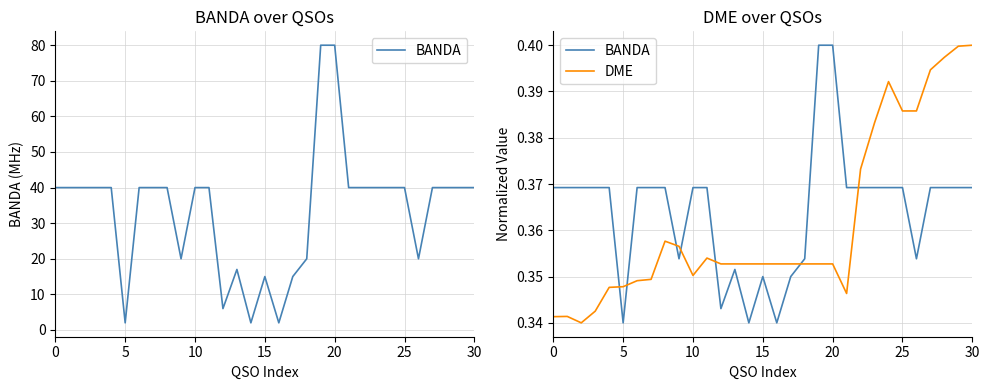

Which series has the widest spread of values?

BANDA